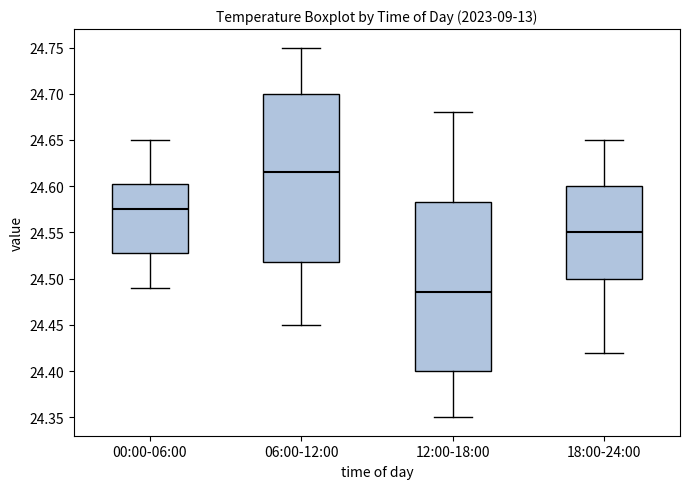

Reading left to right, transcribe this box plot: for each box, give where its median line is, the range the box spans, and where its two whiskers end, as read against the y-axis. The values are not printed on the chart, so give them approximately, as read against the axis.

00:00-06:00: median 24.575, box 24.530 to 24.605, whiskers 24.490 to 24.650
06:00-12:00: median 24.615, box 24.520 to 24.700, whiskers 24.450 to 24.750
12:00-18:00: median 24.485, box 24.400 to 24.585, whiskers 24.350 to 24.680
18:00-24:00: median 24.550, box 24.500 to 24.600, whiskers 24.420 to 24.650